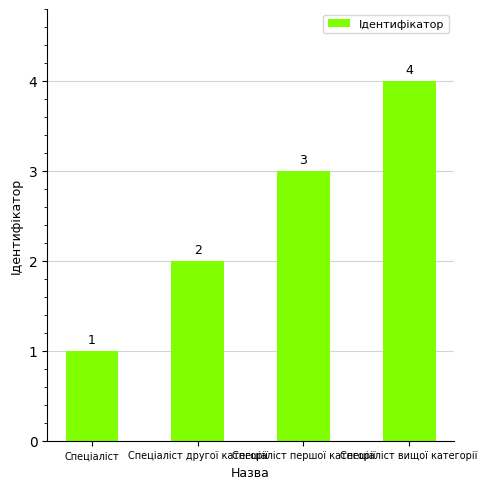

Where is the data nearest to the value 2?

Спеціаліст другої категорії